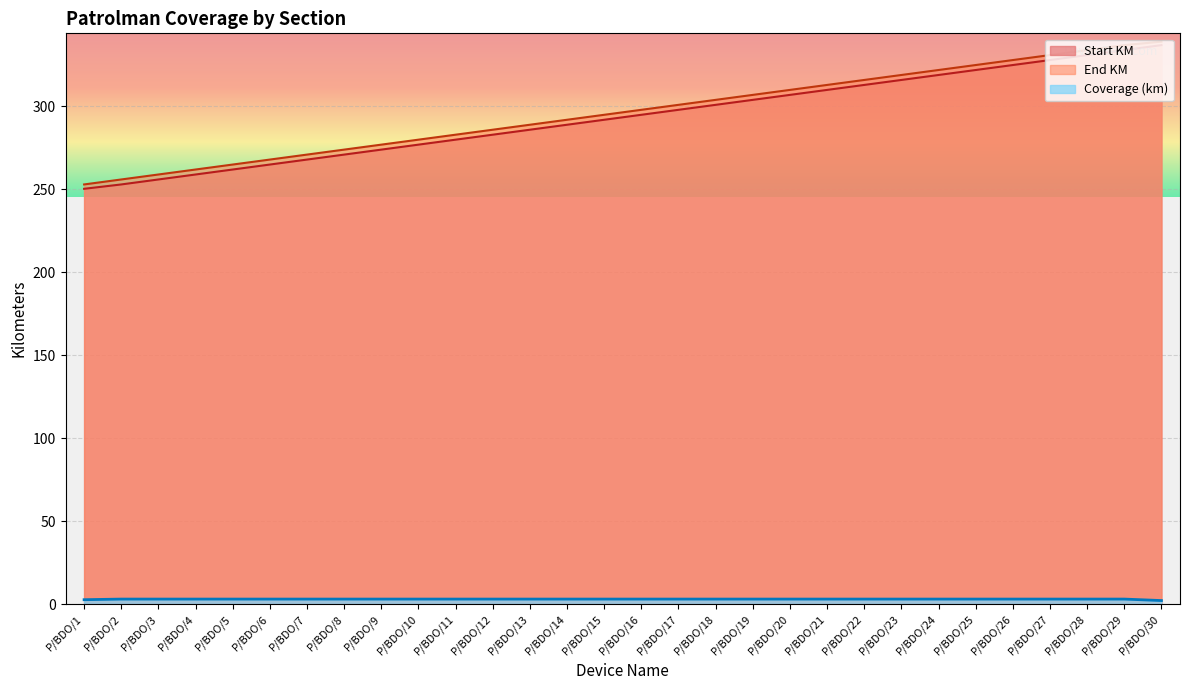

What is the approximate value of Start KM at P/BDO/18?

301.0